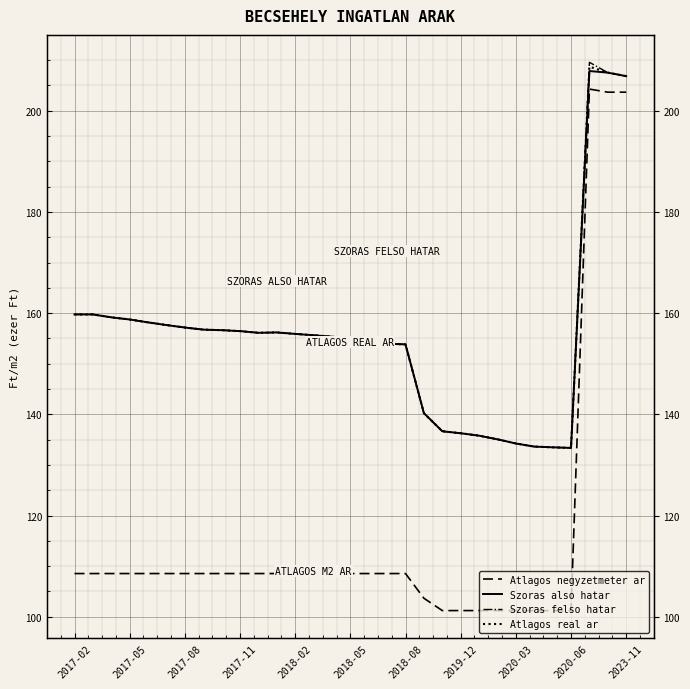

True or false: Szoras felso hatar and Atlagos negyzetmeter ar cross at least once.

False